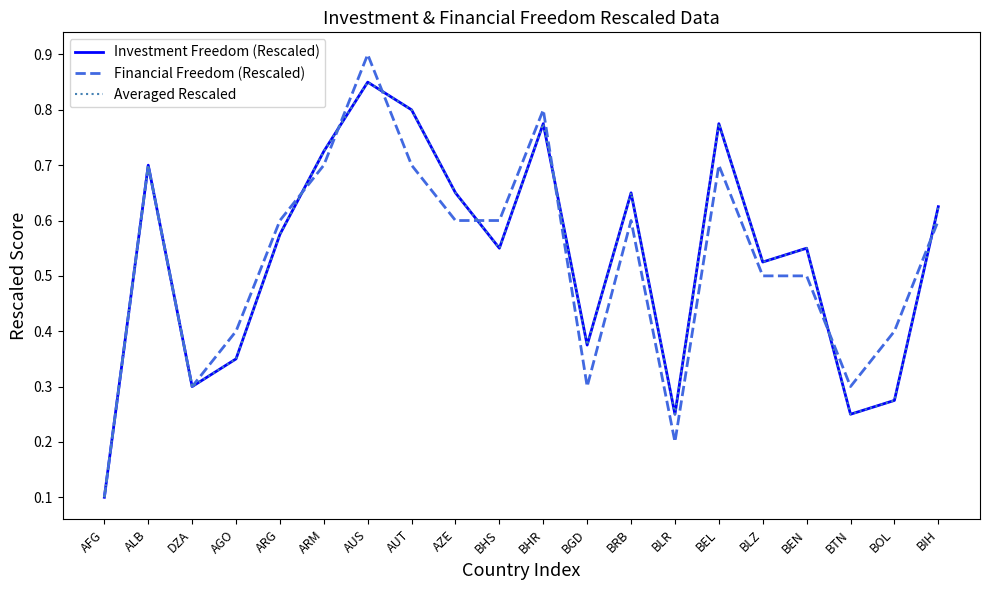

After their last crossing, which series has the higher values: Investment Freedom (Rescaled) or Financial Freedom (Rescaled)?

Investment Freedom (Rescaled)